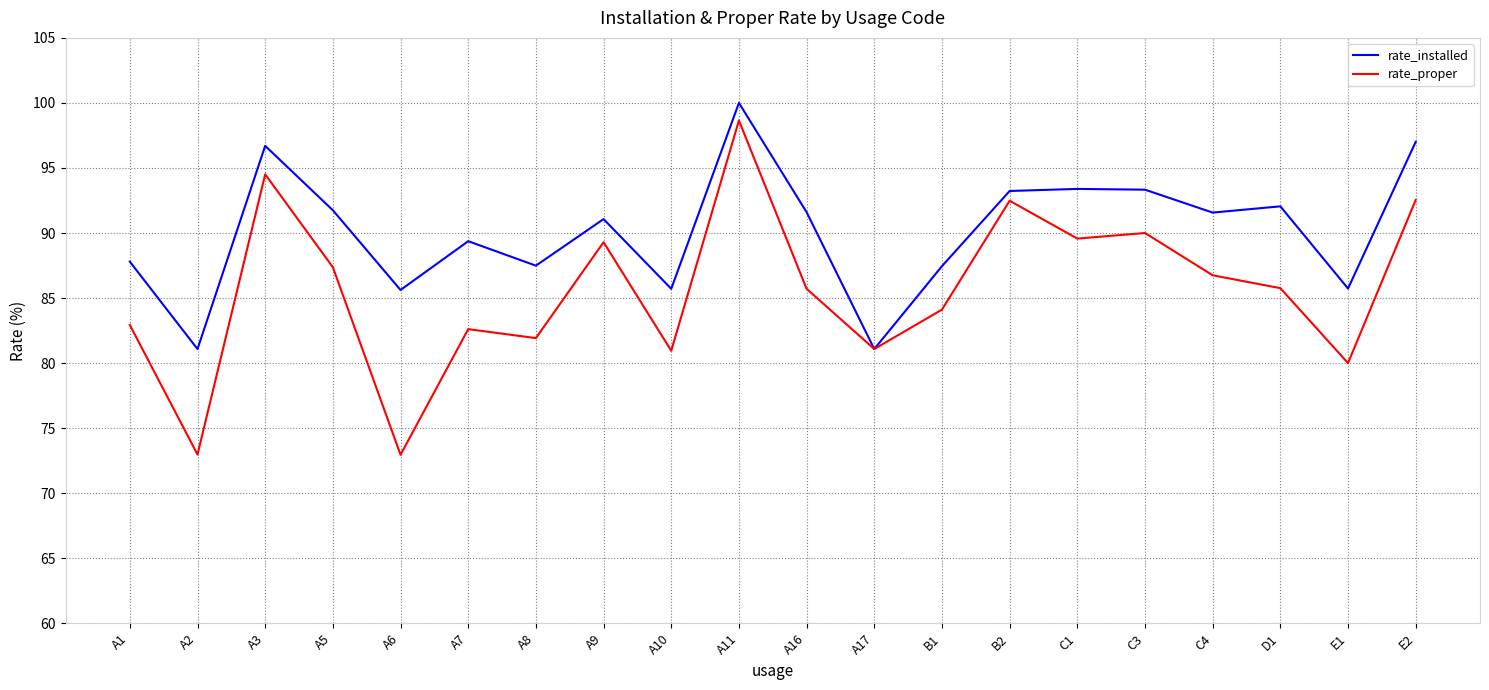

Is this an area chart (filled region under the line)?

No